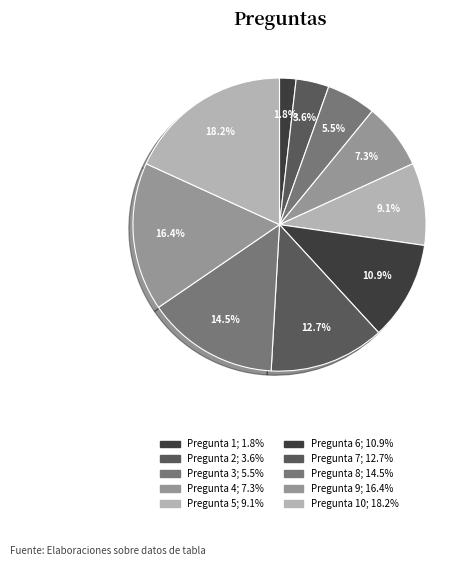

How many segments does this pie chart have?

10